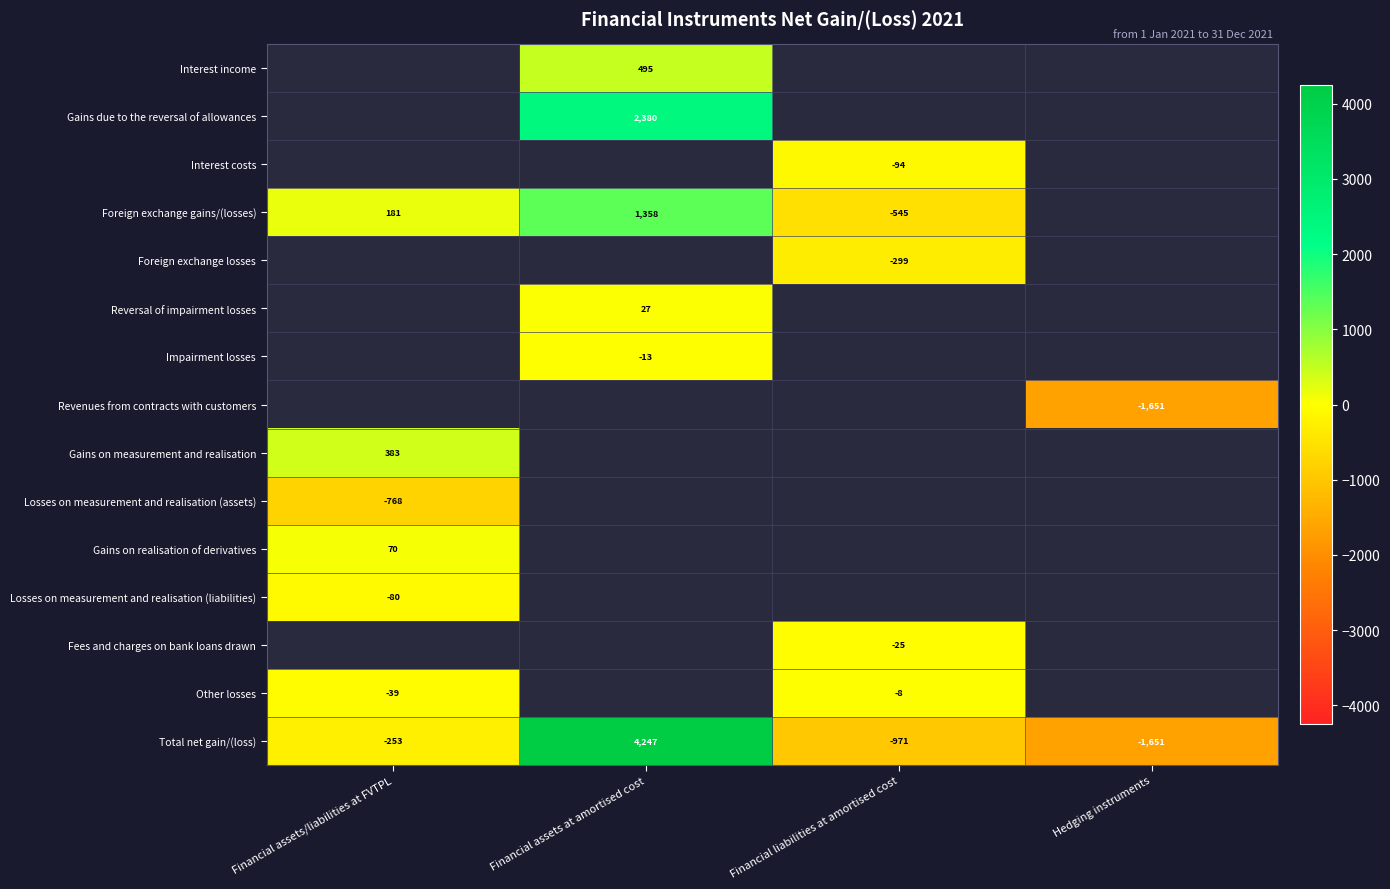

Is it true that Foreign exchange gains/(losses) equals -759 at Financial liabilities at amortised cost?

False